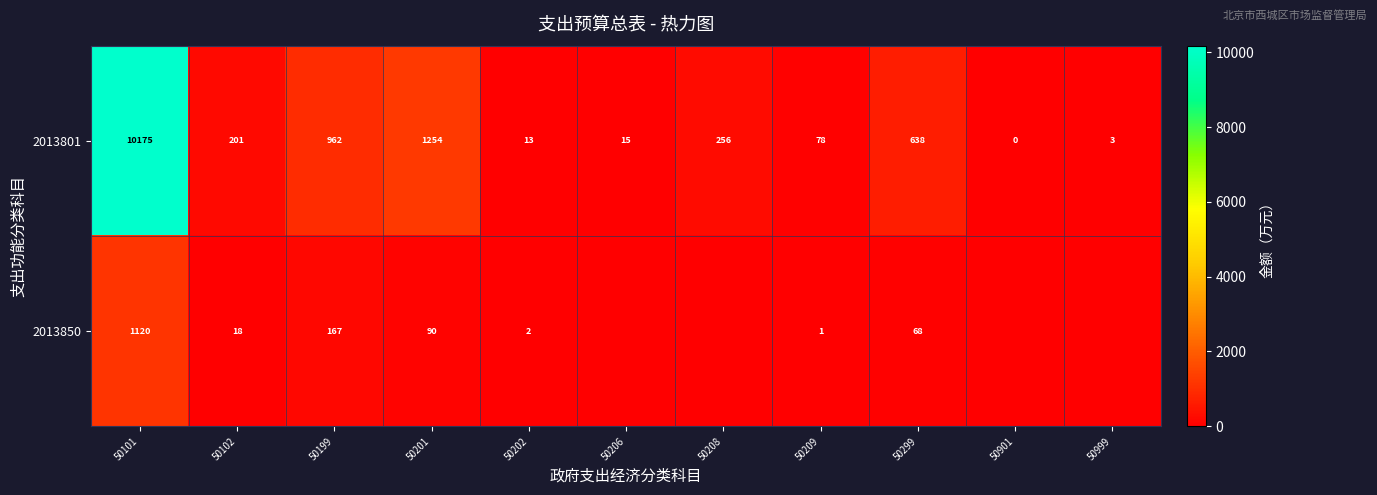

What is the difference between the highest and lowest values at 50102?

183